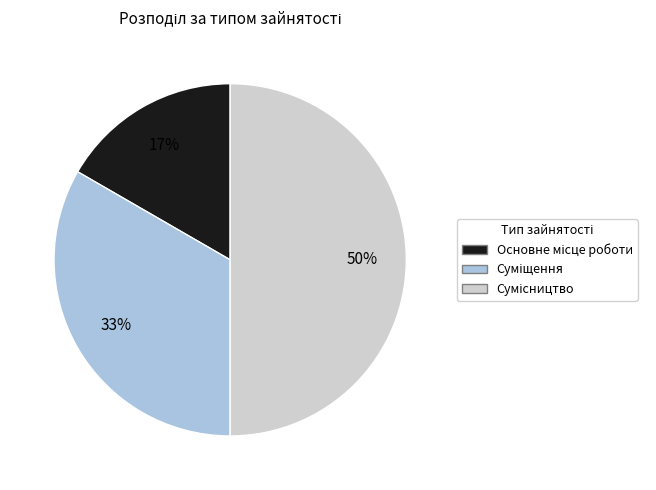

To the nearest percent, what is the difference between the largest and smallest slice percentages?

33%